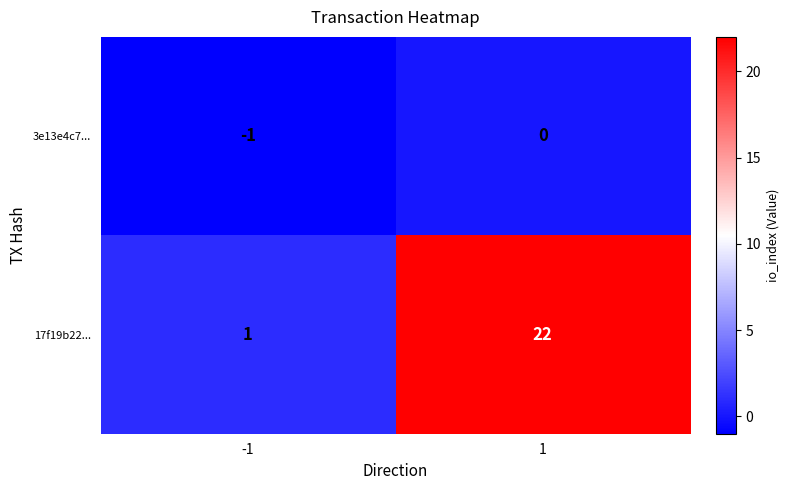

What is the difference between the highest and lowest values at -1?

2